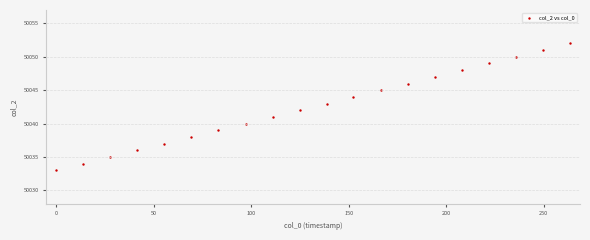

How many data points are displayed?

20